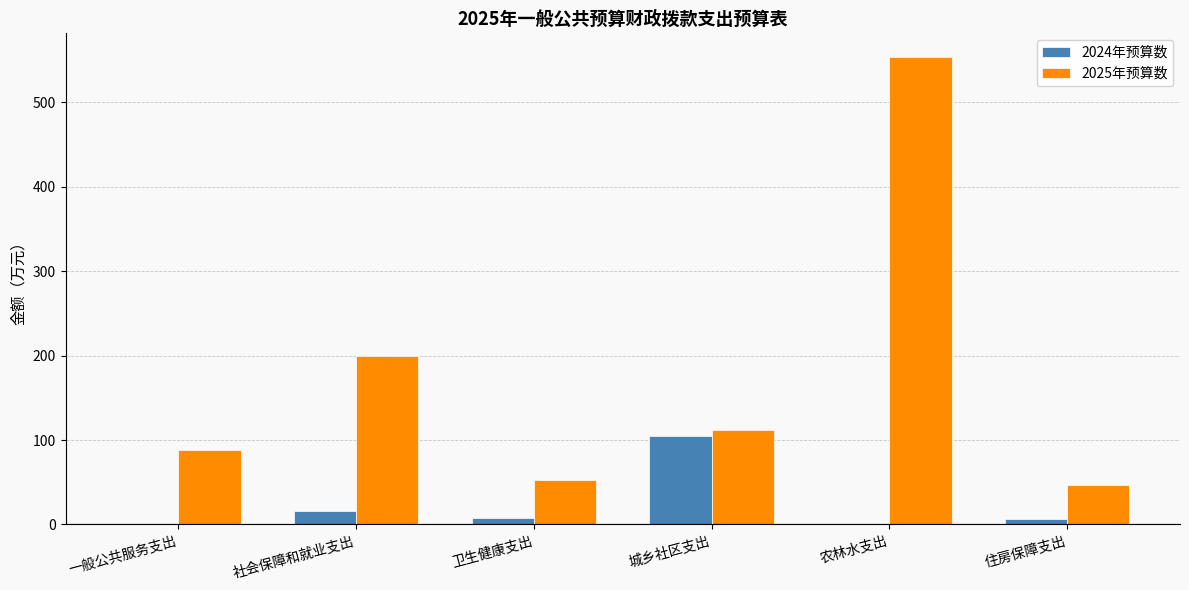

Which series has the largest total across all categories?

2025年预算数